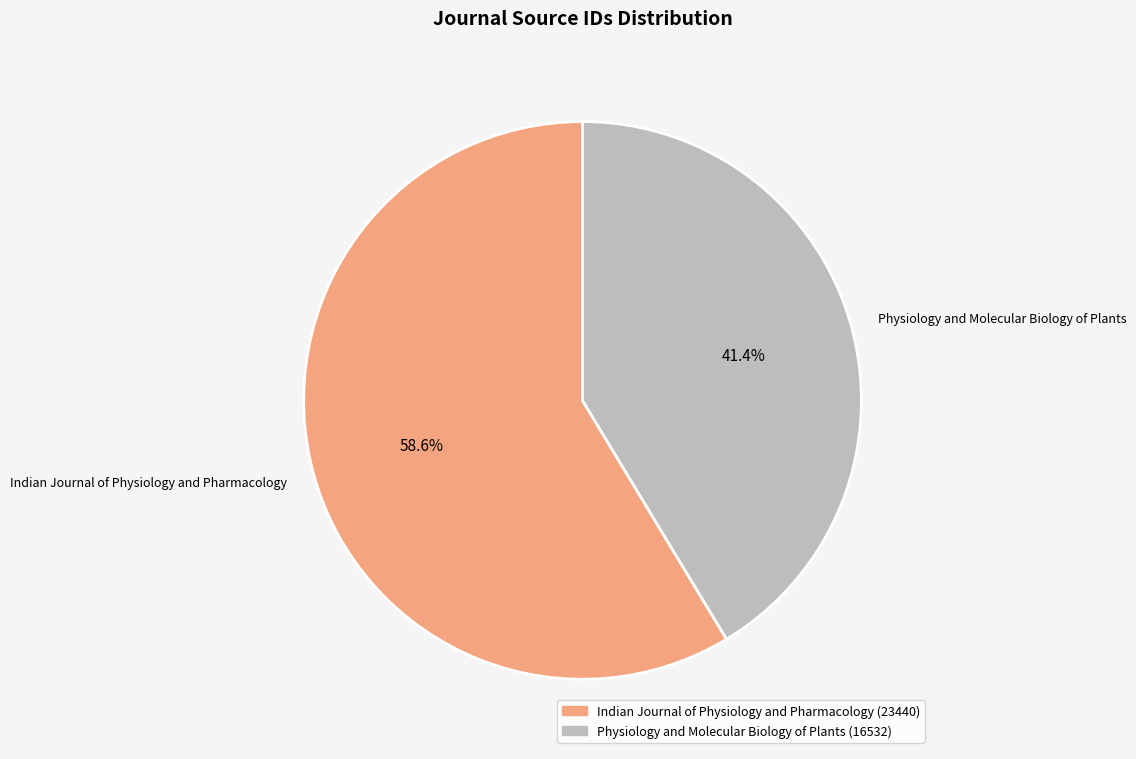

What percentage is the Physiology and Molecular Biology of Plants slice, to the nearest percent?

41%